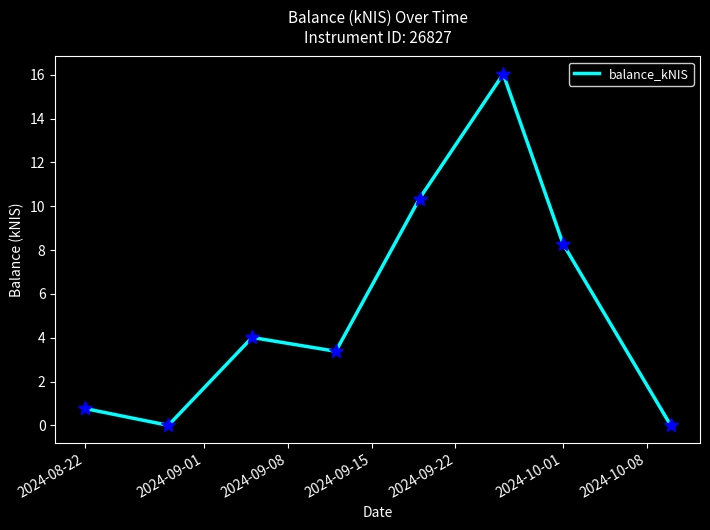

What is the difference between the maximum and second lowest values?

16.0